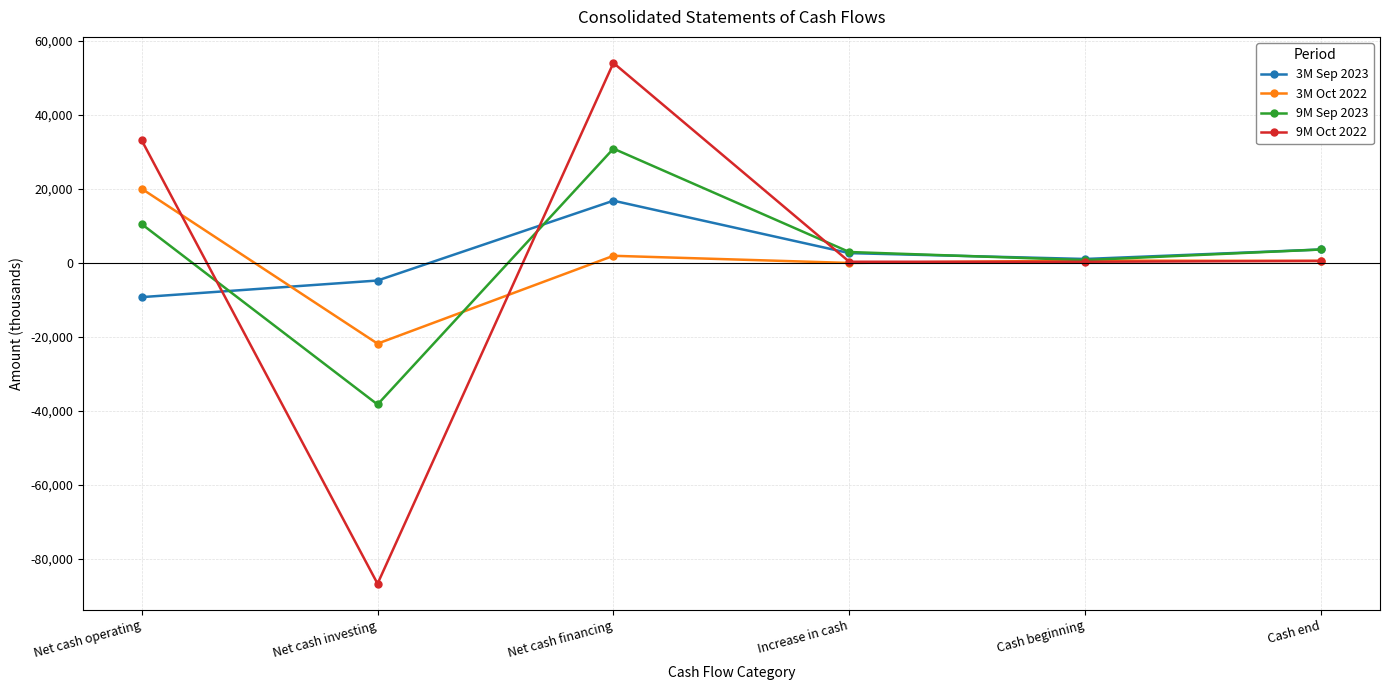

At which label does 9M Sep 2023 first exceed 3544?

Net cash operating